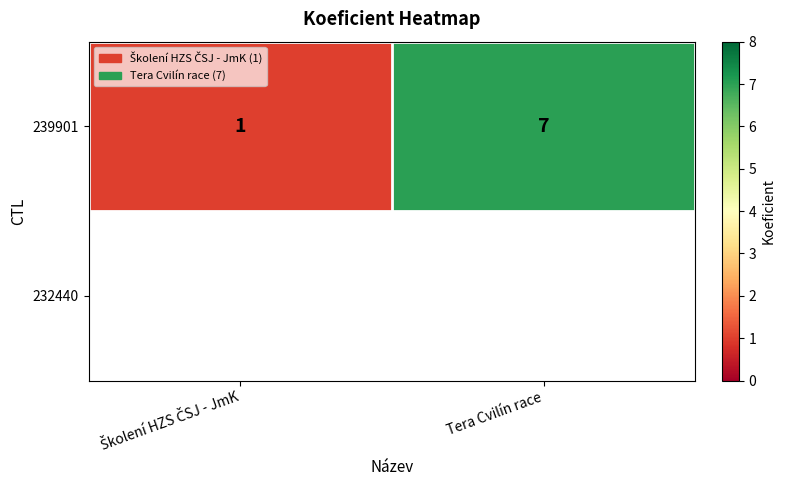

What value does the data have at Tera Cvilín race?

7